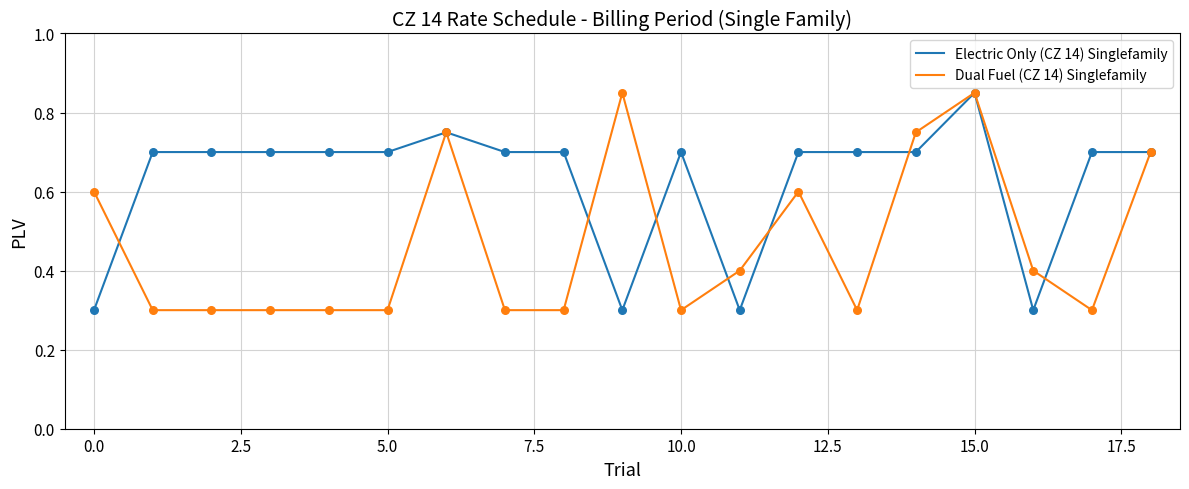

Which series has the largest total across all categories?

Electric Only (CZ 14) Singlefamily